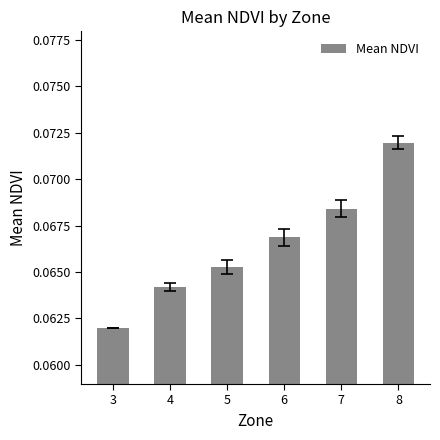

Which category has the highest value across all series?

8